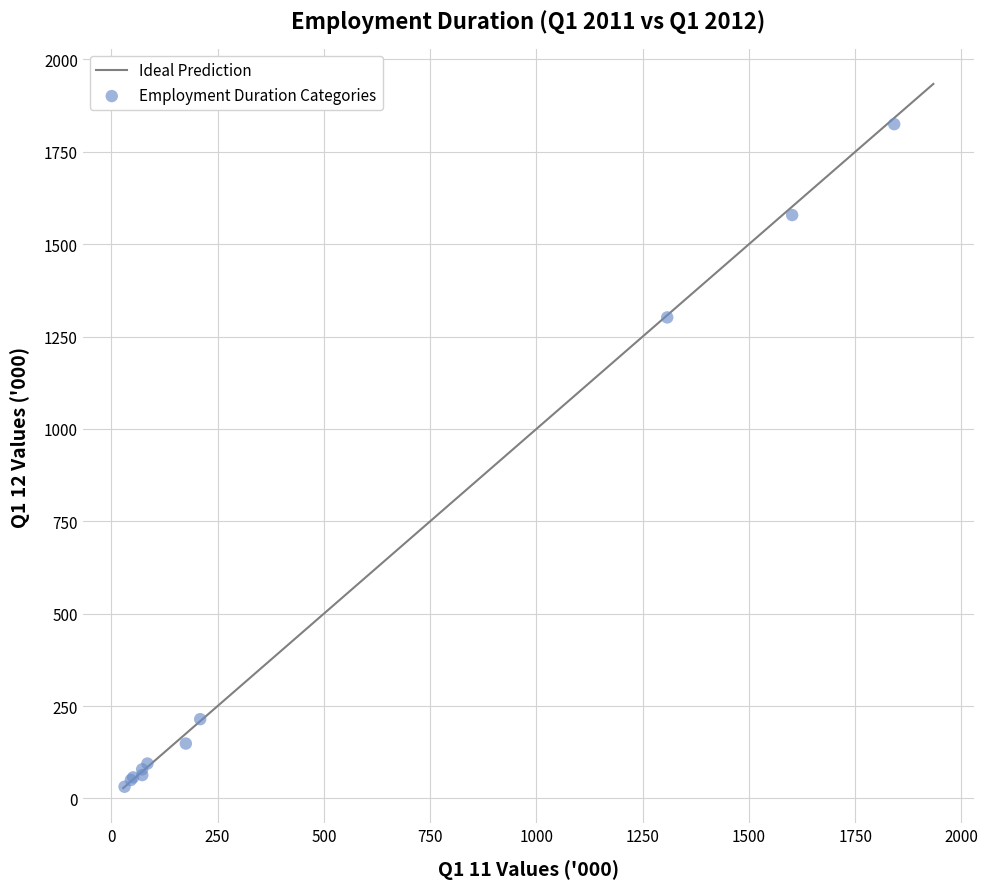

What Y value in the scatter plot is closest to 928?

1301.9